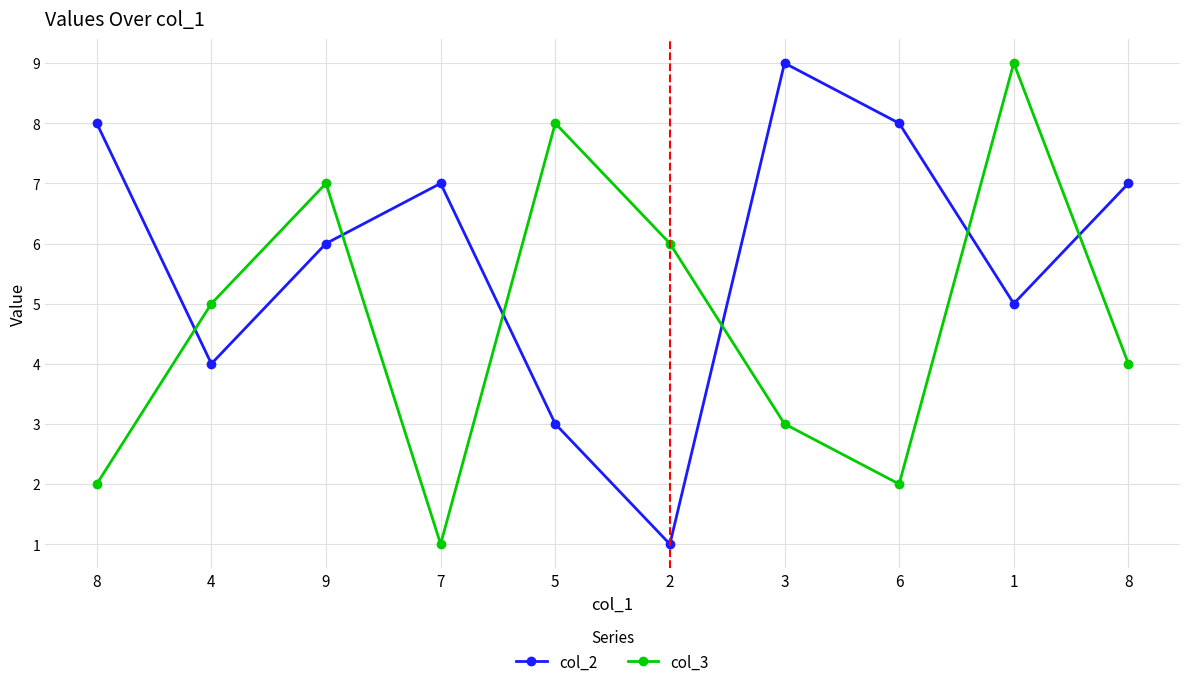

Between 7 and 8, which series saw the biggest shift?

col_3